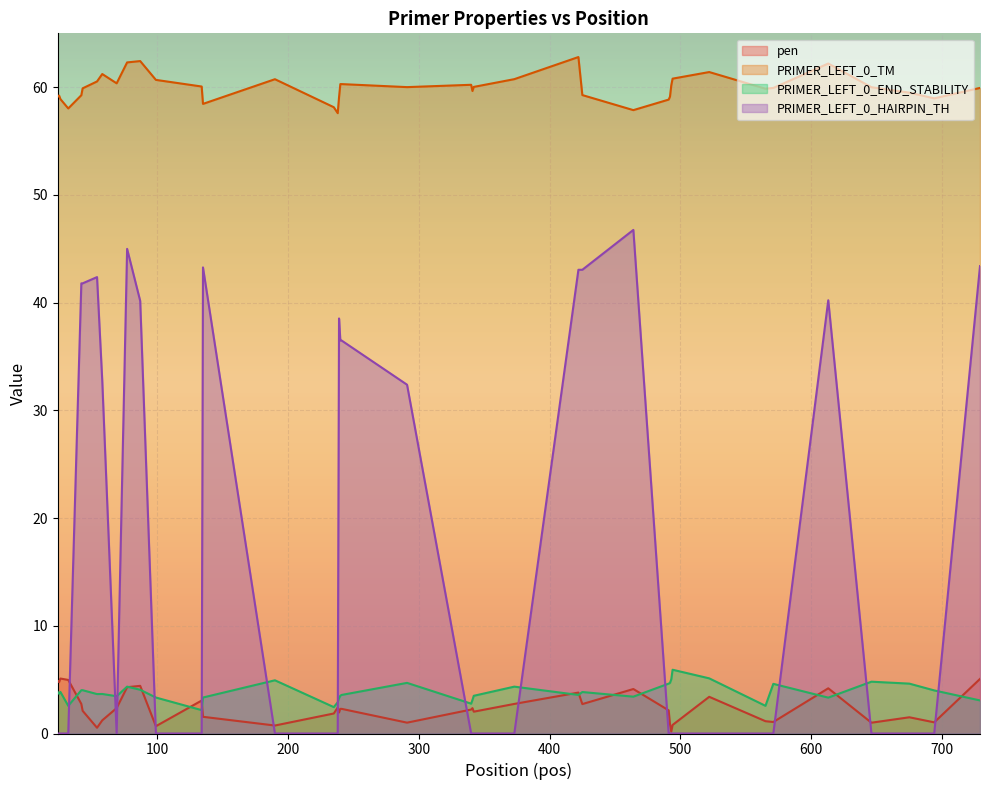

Which series has the widest spread of values?

PRIMER_LEFT_0_HAIRPIN_TH